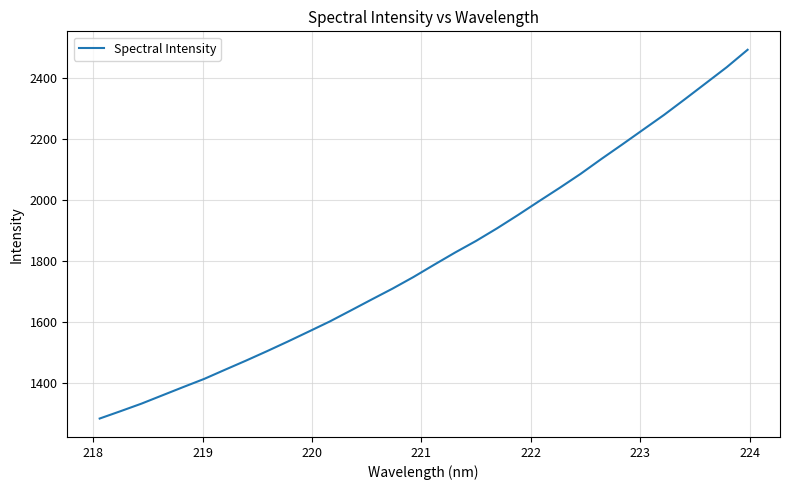

What is the maximum value shown in the chart?

2491.6